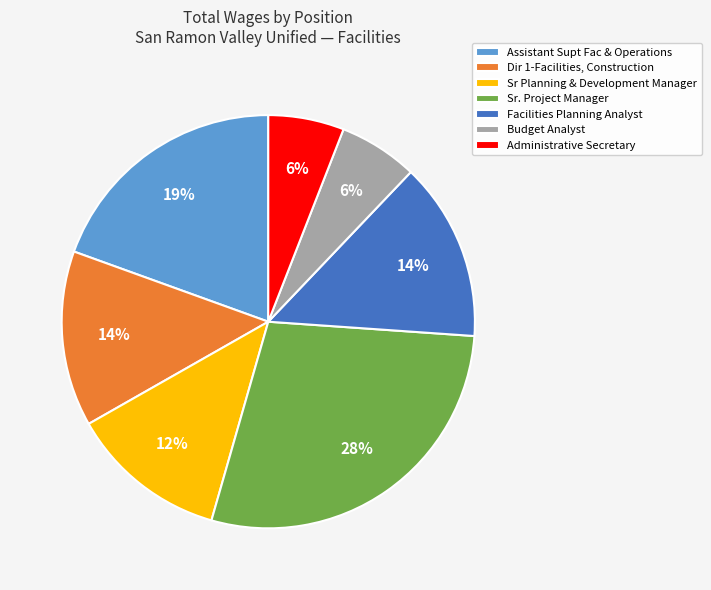

Which has a higher value, Sr. Project Manager or Budget Analyst?

Sr. Project Manager